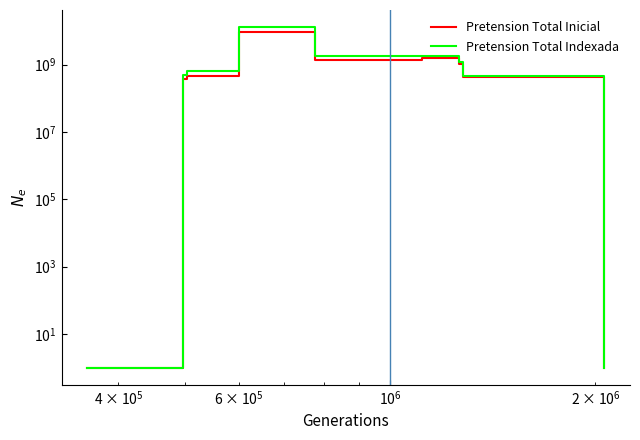

True or false: Pretension Total Inicial and Pretension Total Indexada intersect in this chart.

False